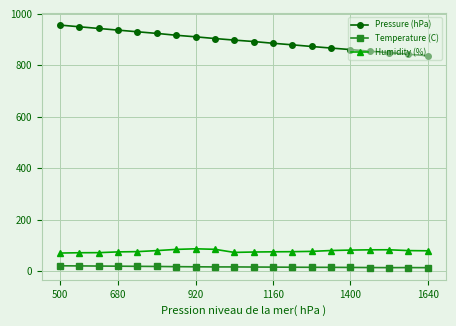

Which series has the largest total across all categories?

Pressure (hPa)